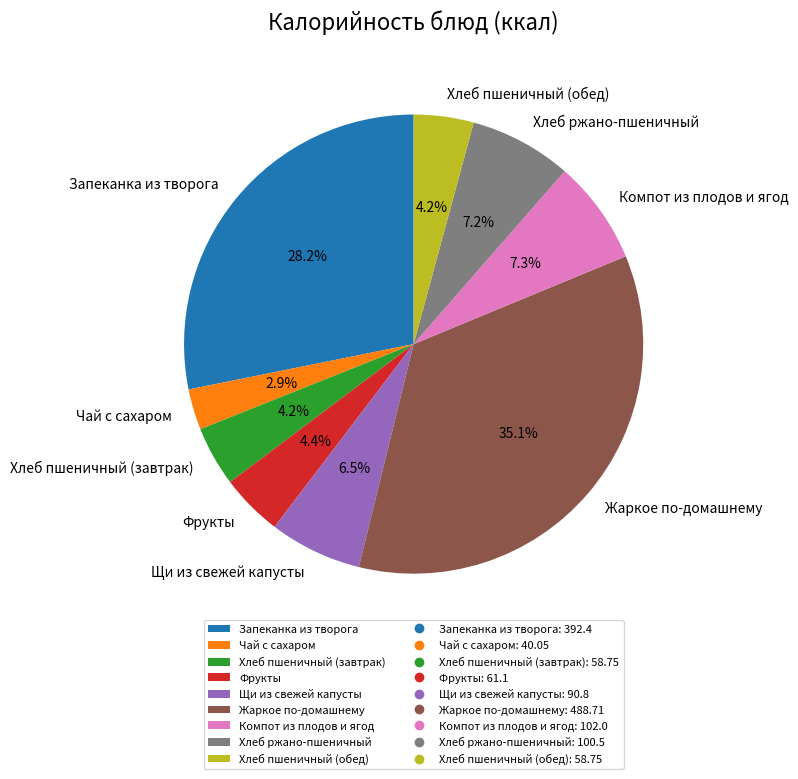

What percentage do Хлеб пшеничный (завтрак) and Запеканка из творога together represent?

32.4%